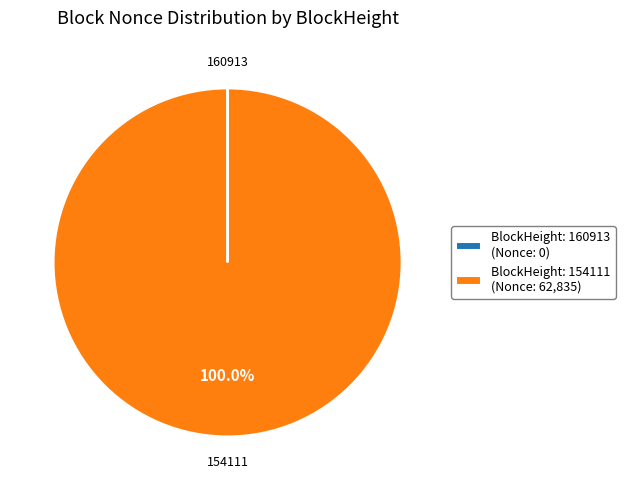

Which slice is the largest?

BlockHeight: 154111 (Nonce: 62,835)